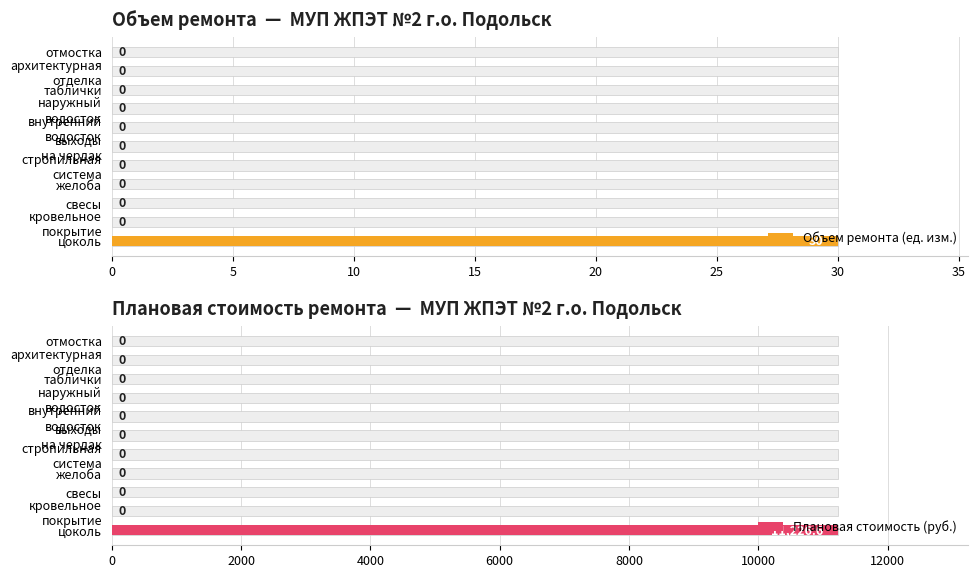

Between свесы and архитектурная отделка, which is larger?

свесы